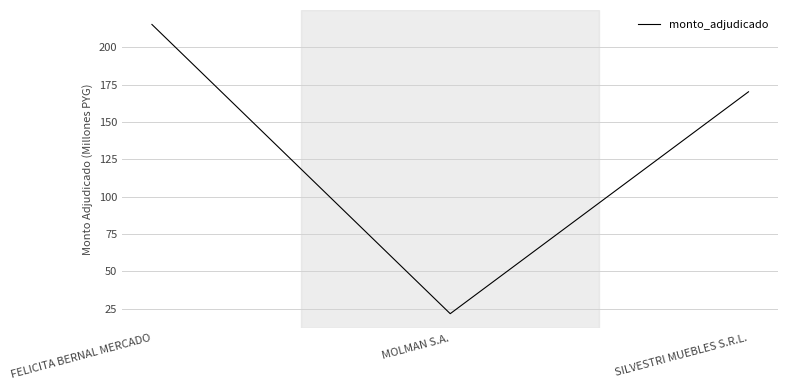

Rank the categories by value from lowest to highest.

MOLMAN S.A., SILVESTRI MUEBLES S.R.L., FELICITA BERNAL MERCADO